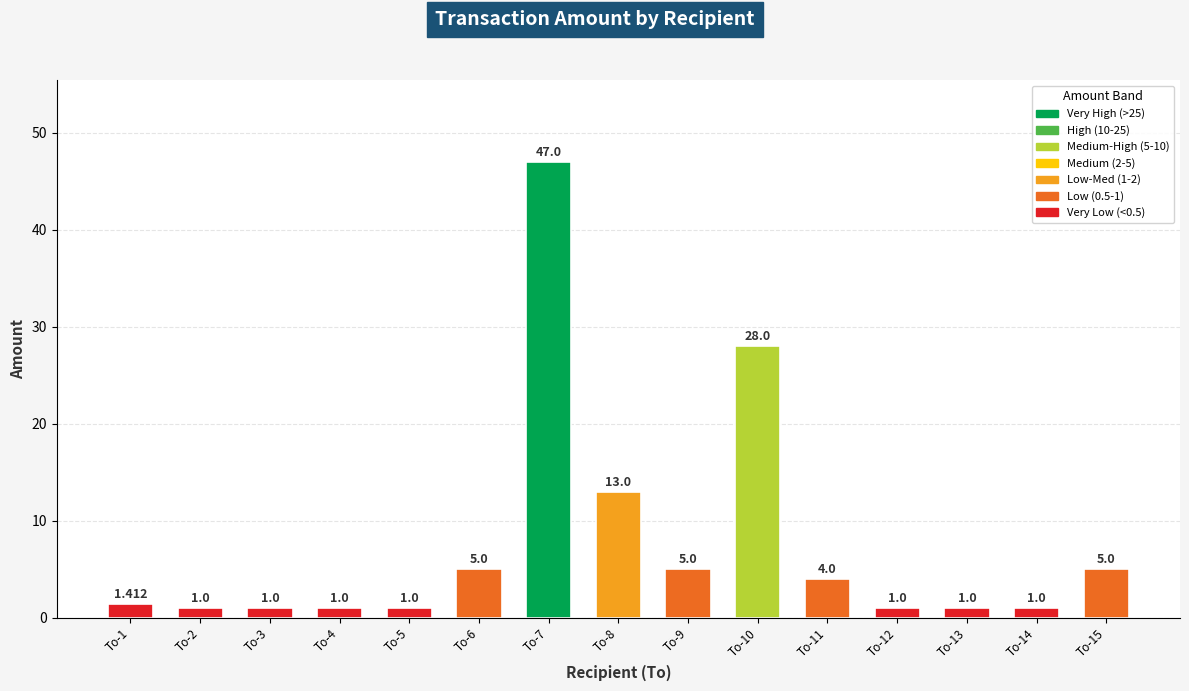

At which category does the chart reach its minimum across all series?

To-2